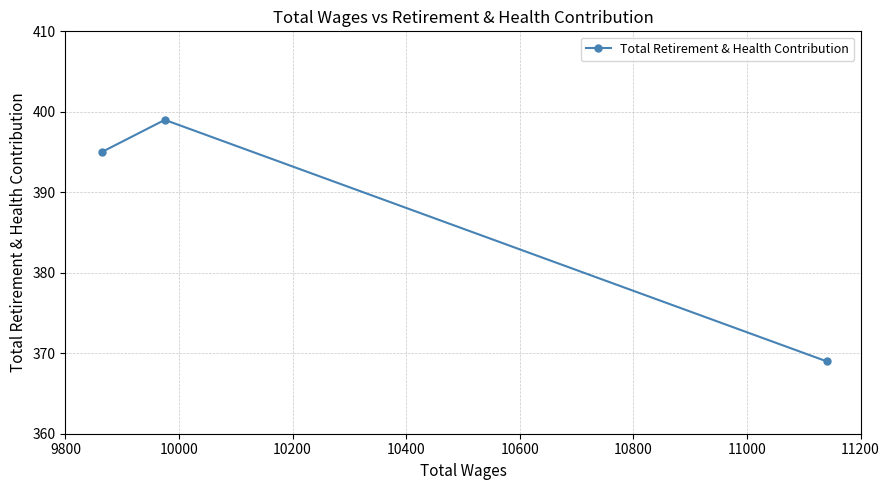

How many series are shown in this chart?

1